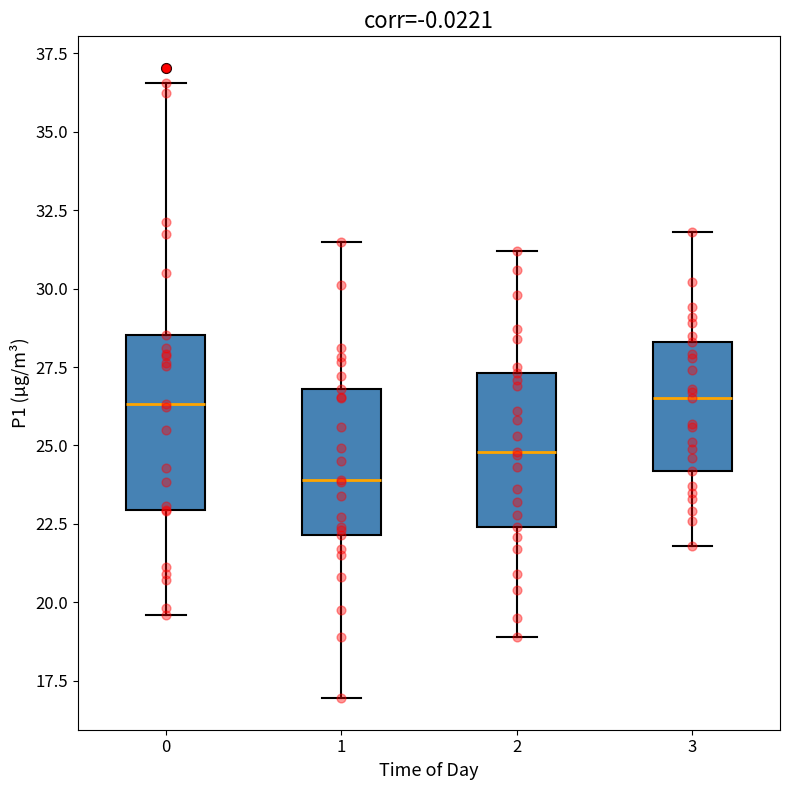

Comparing the boxes themselves (not the whiskers), which one is the tallest?

0